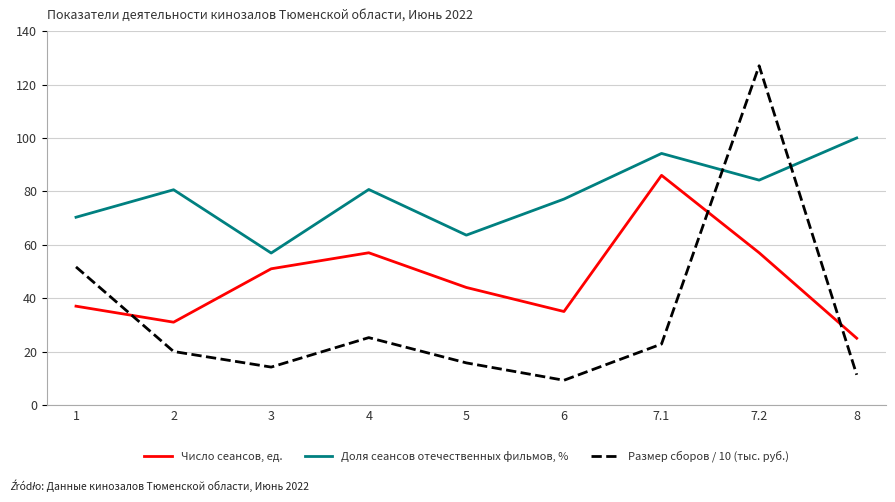

What is the total value across all series at 5?

123.4